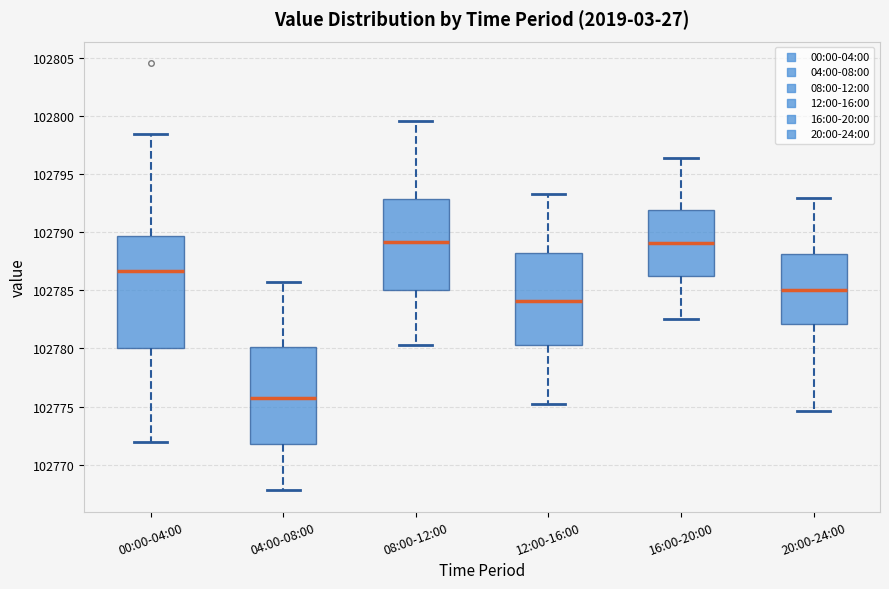

Comparing the boxes themselves (not the whiskers), which one is the tallest?

00:00-04:00